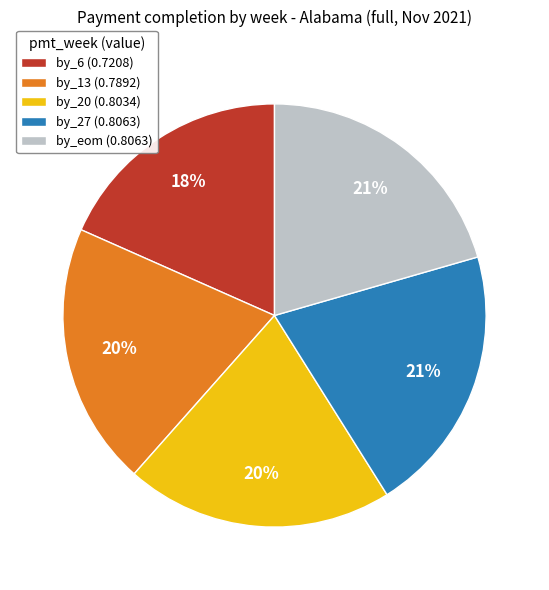

Do by_20 (0.8034) and by_13 (0.7892) together represent more than half of the pie?

No